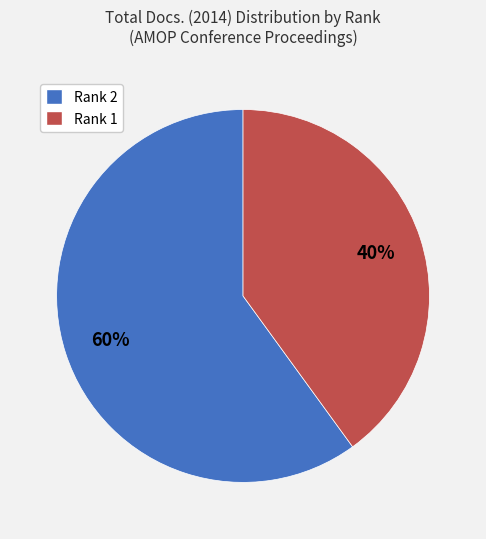

To the nearest percent, what is the difference between the largest and smallest slice percentages?

20%